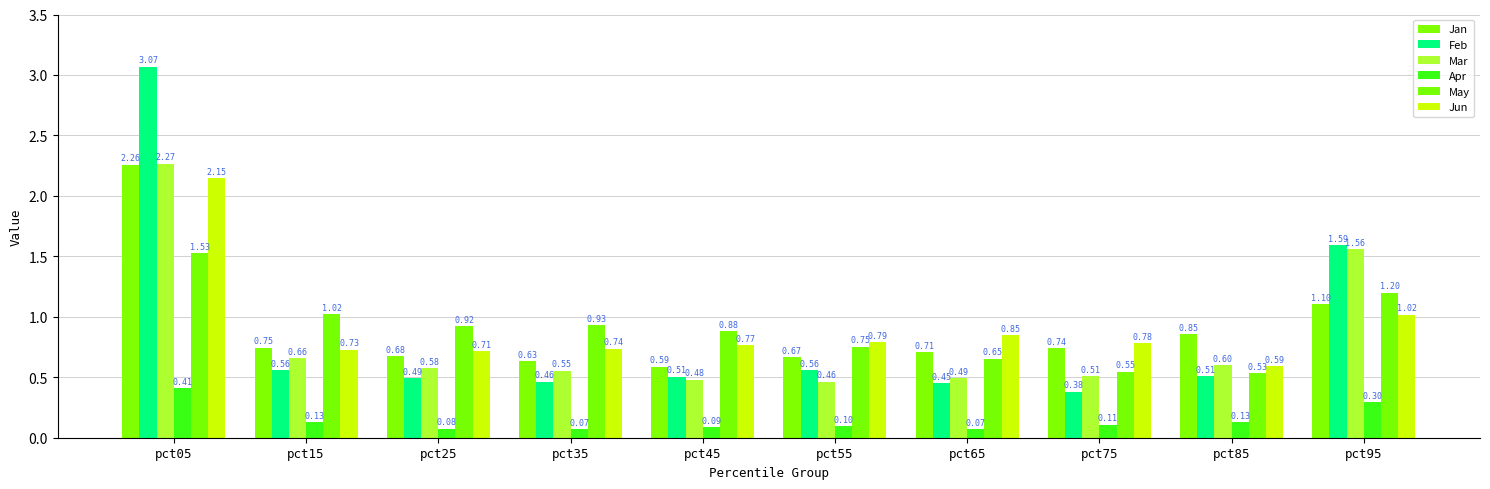

Which series changed the most between pct25 and pct95?

Feb